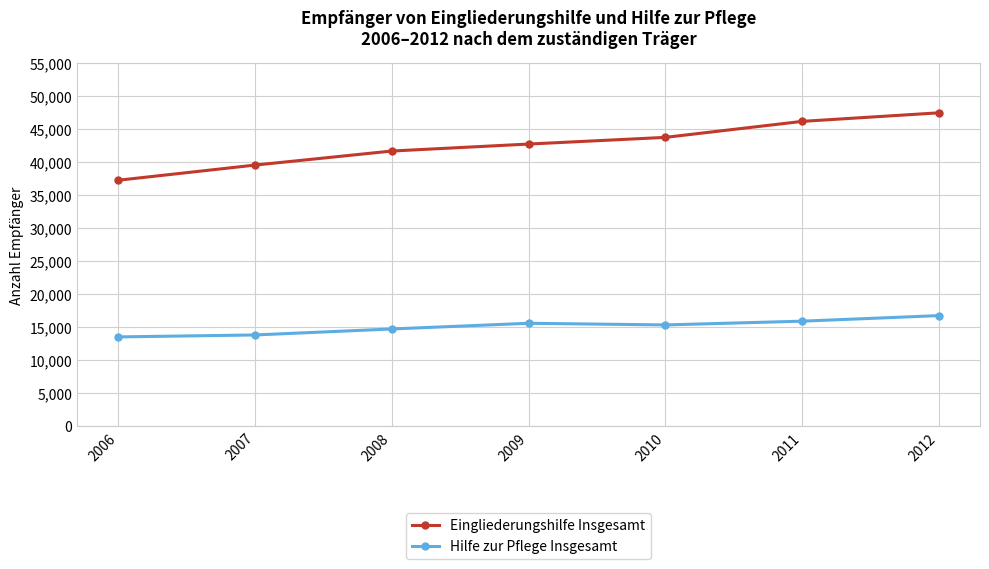

What is the value of the Eingliederungshilfe Insgesamt point at the 5th from the left?

43790